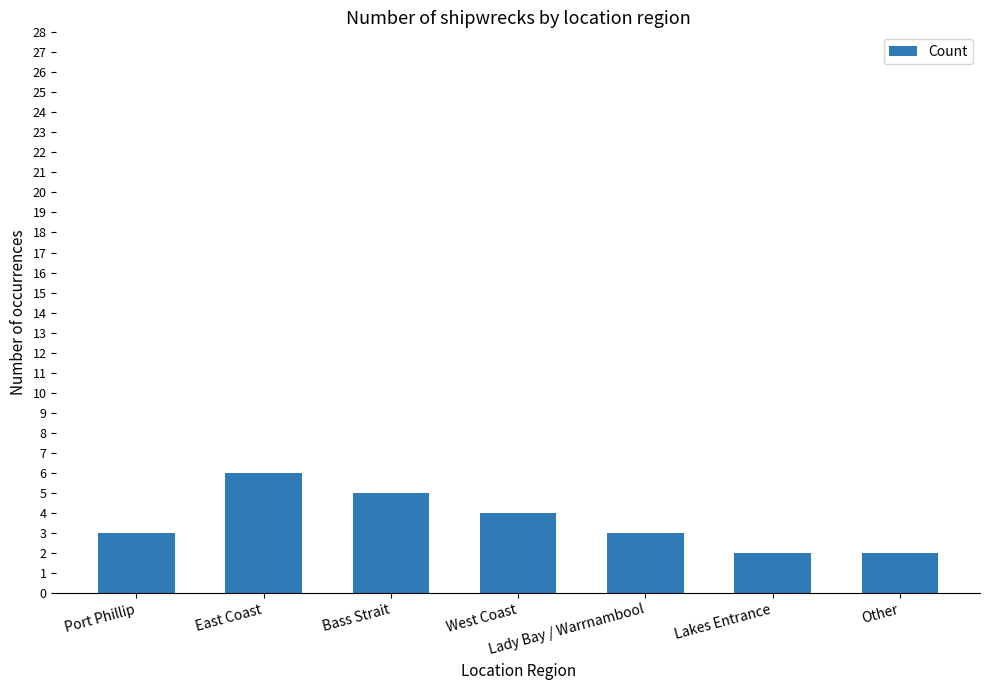

What is the difference between the values at West Coast and Lady Bay / Warrnambool?

1